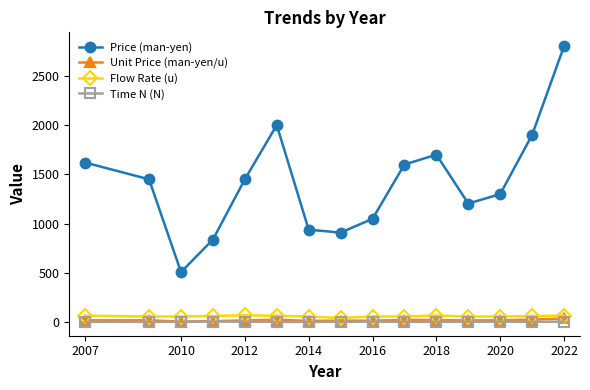

True or false: Price (man-yen) and Unit Price (man-yen/u) cross at least once.

False